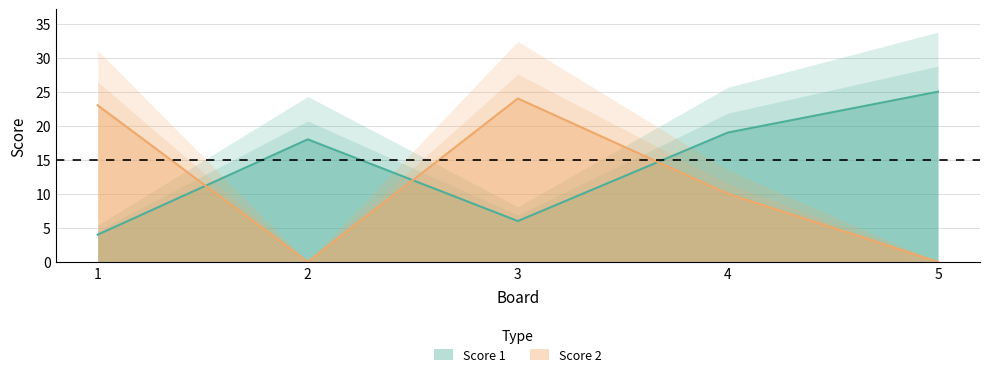

At which category does Score 2 reach its first local peak?

3